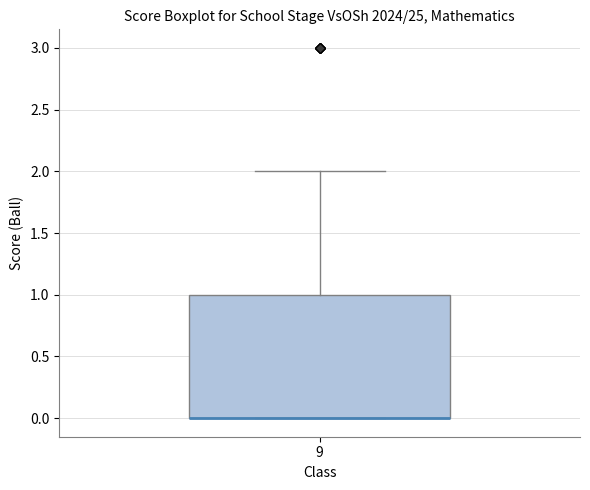

Transcribe this box plot: give where the median line is, the range the box spans, and where the two whiskers end, as read against the y-axis. The values are not printed on the chart, so give them approximately, as read against the axis.

median 0 (drawn on the box's lower edge), box 0 to 1, whiskers 0 to 2